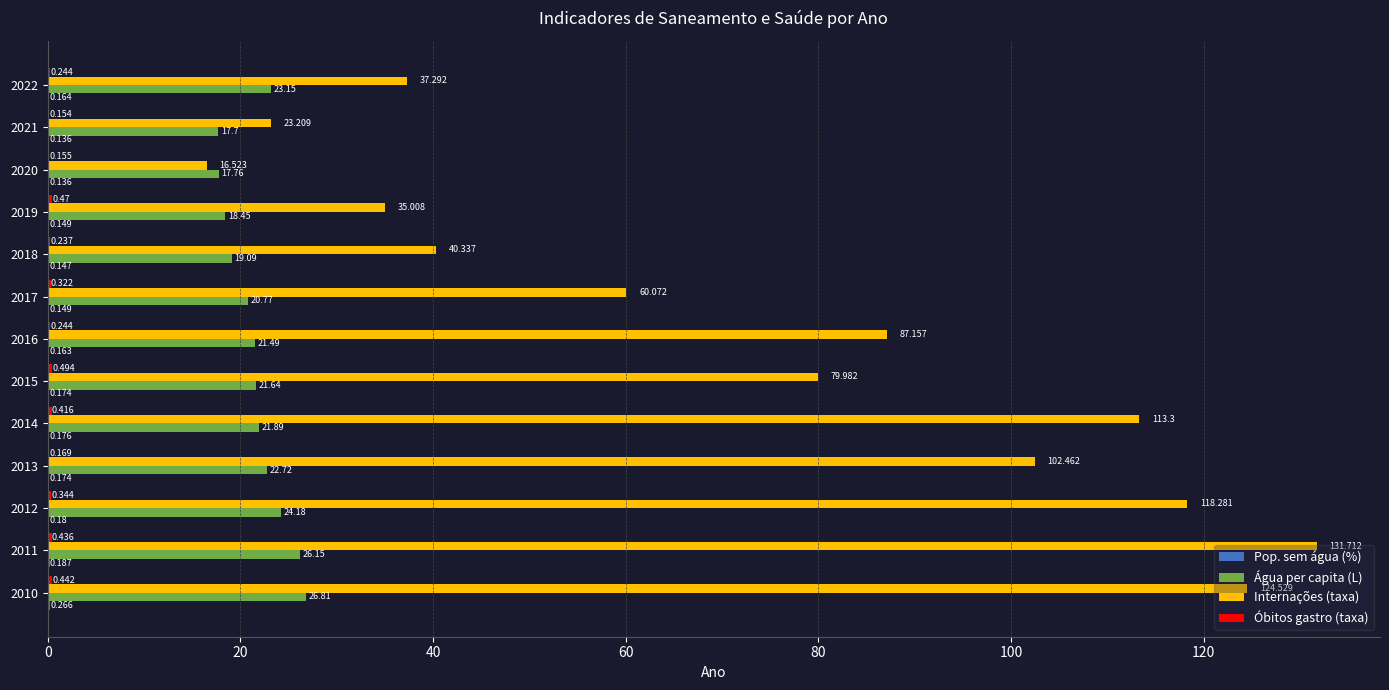

Which series has the largest total across all categories?

Internações (taxa)